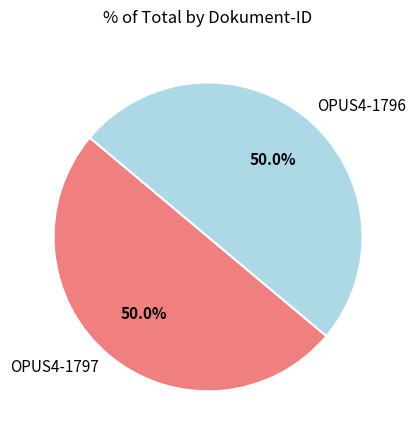

How many segments does this pie chart have?

2